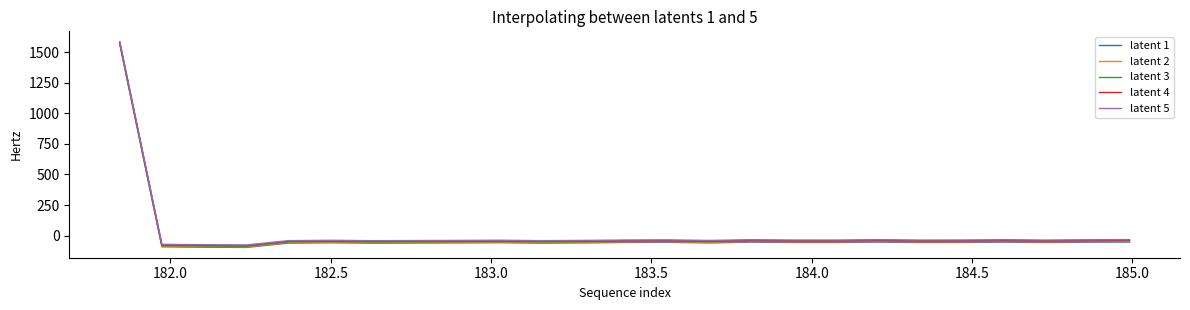

True or false: latent 1 and latent 5 cross at least once.

False